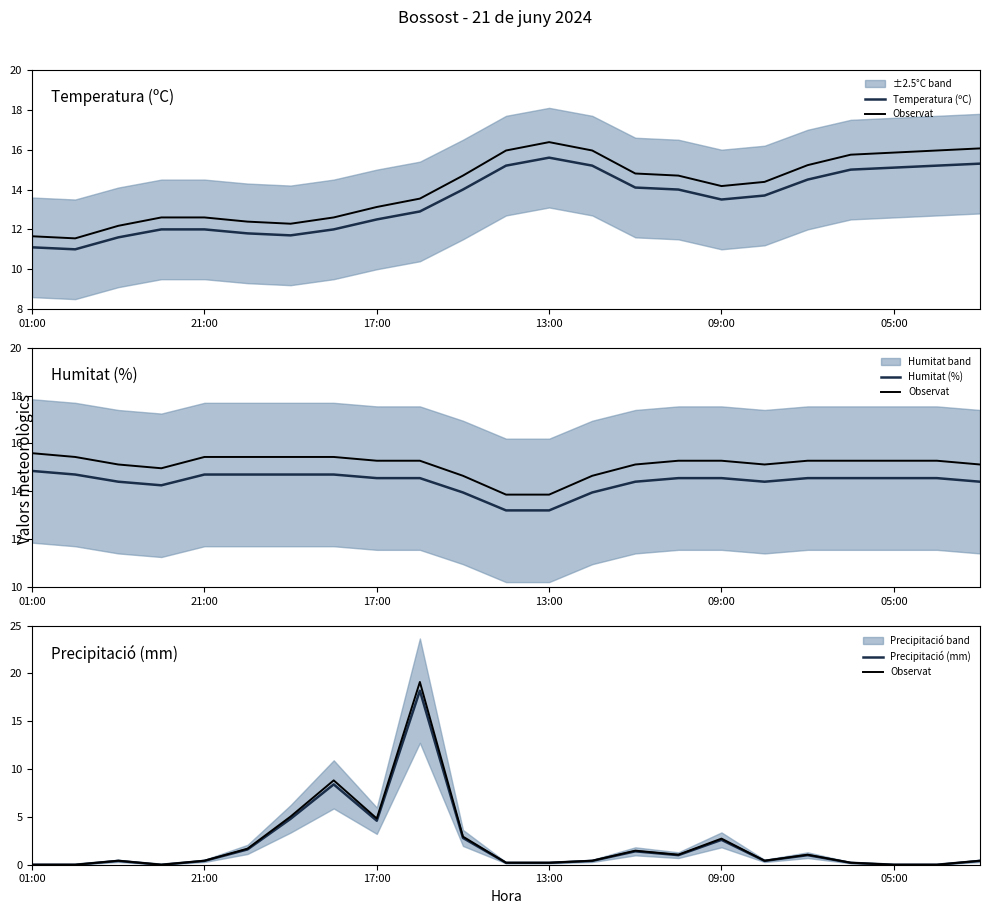

What is the difference between the Precipitació (mm) values at 14 and 19?

1.2